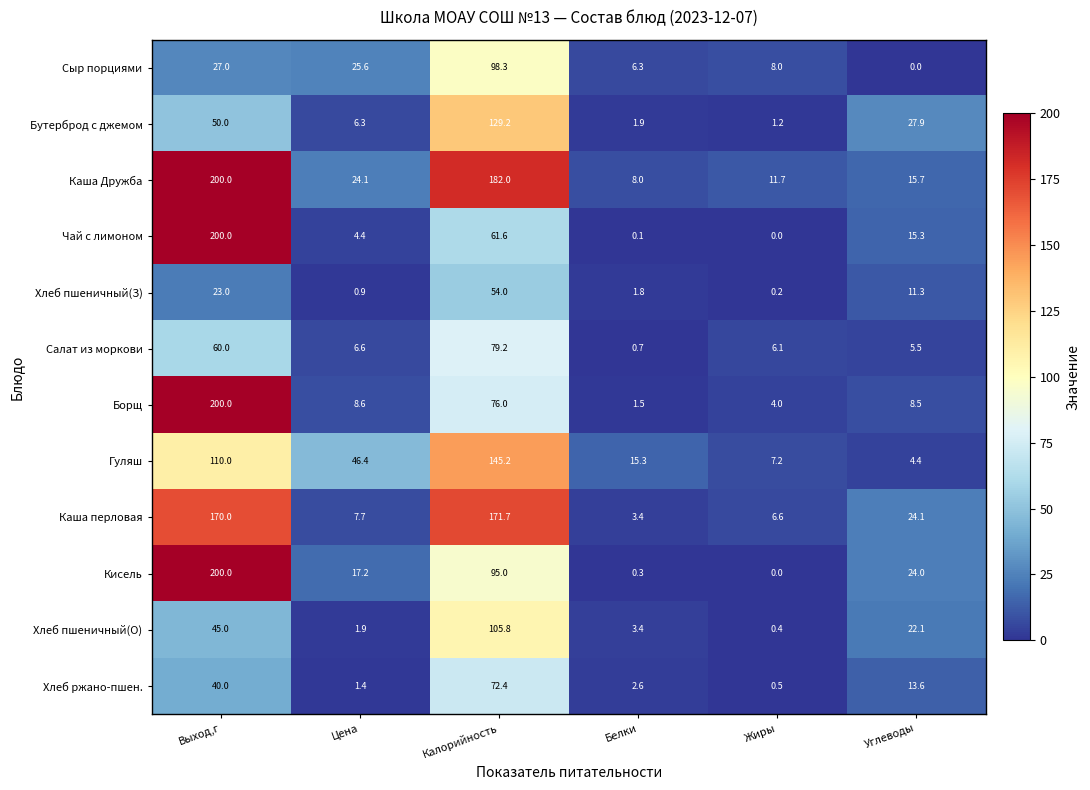

Is it true that Каша перловая equals 170.0 at Выход,г?

True